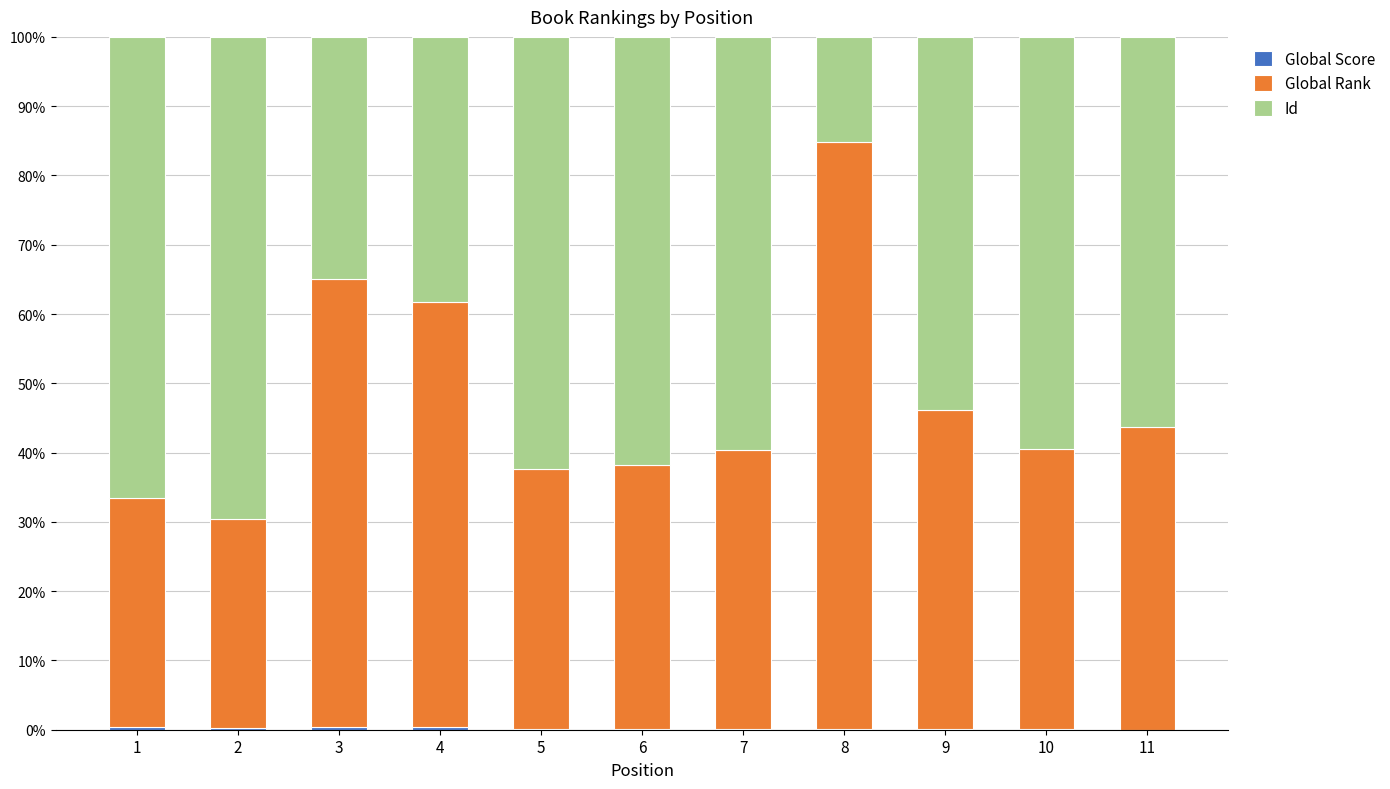

Which series has the widest spread of values?

Global Rank